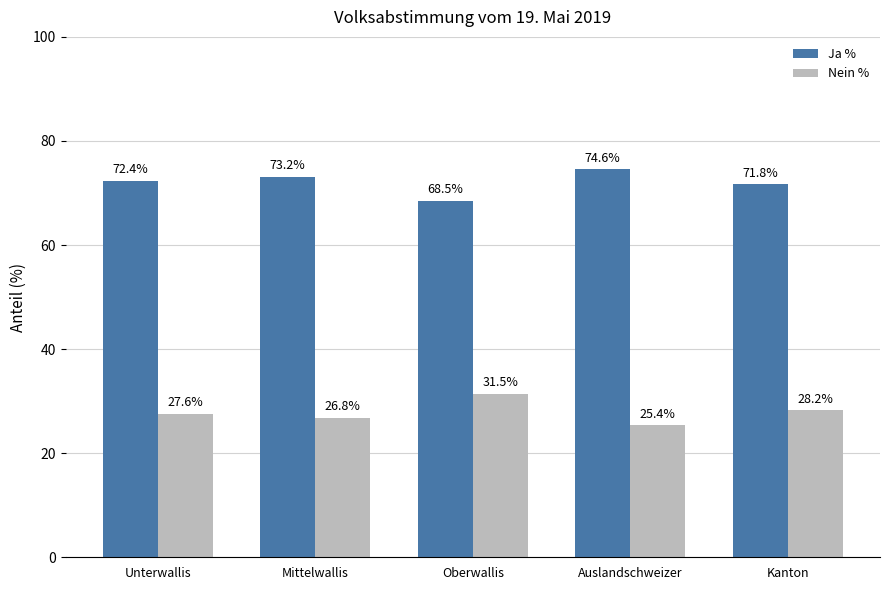

What is the value of the Ja % bar at the 5th from the left?

71.8